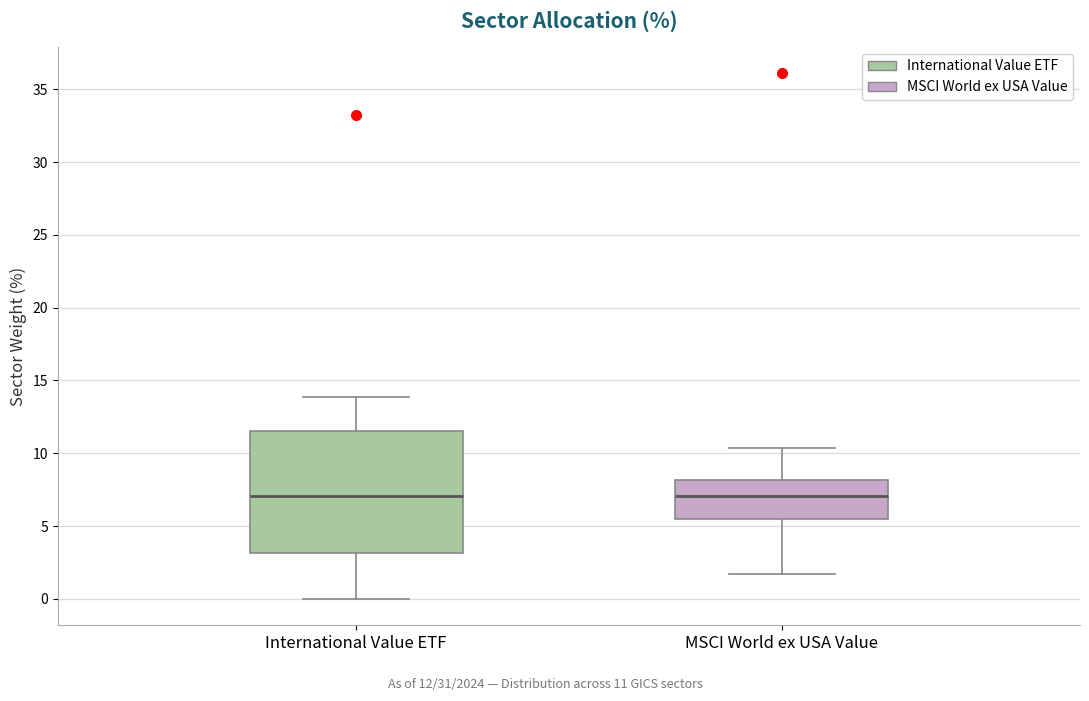

Reading left to right, transcribe this box plot: for each box, give where its median line is, the range the box spans, and where its two whiskers end, as read against the y-axis. The values are not printed on the chart, so give them approximately, as read against the axis.

International Value ETF: median 7.0, box 3.0 to 11.5, whiskers 0.0 to 14.0
MSCI World ex USA Value: median 7.0, box 5.5 to 8.0, whiskers 1.5 to 10.5